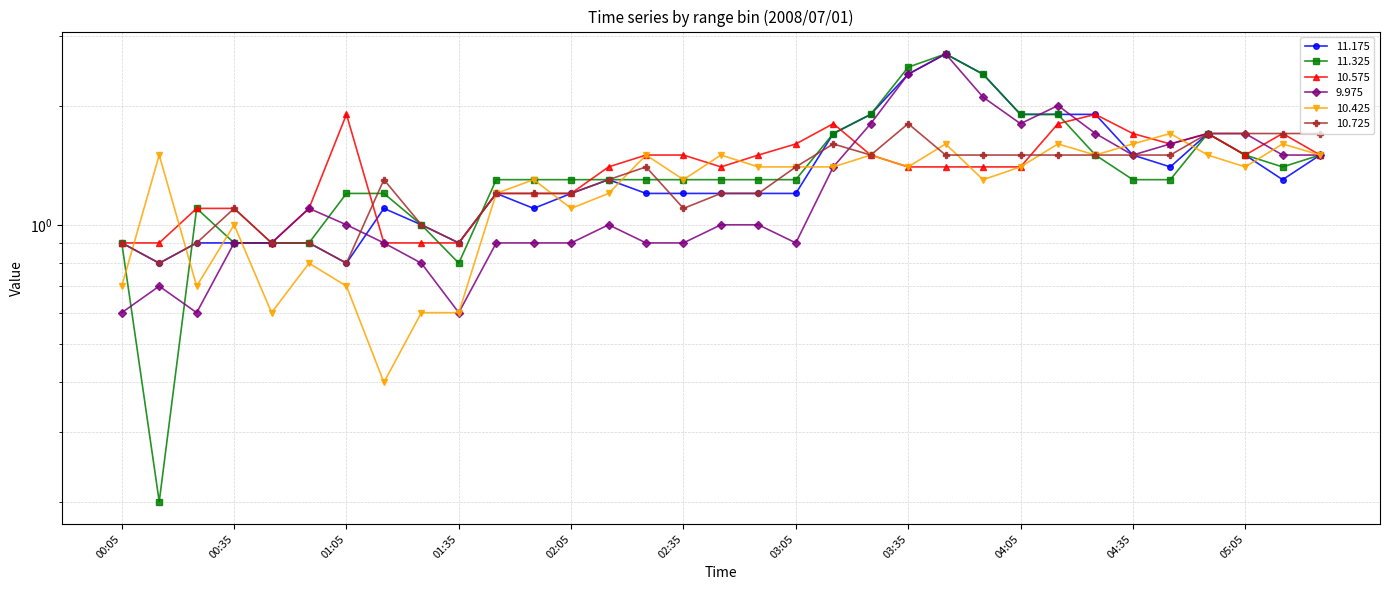

What are all the series names shown in the legend?

11.175, 11.325, 10.575, 9.975, 10.425, 10.725